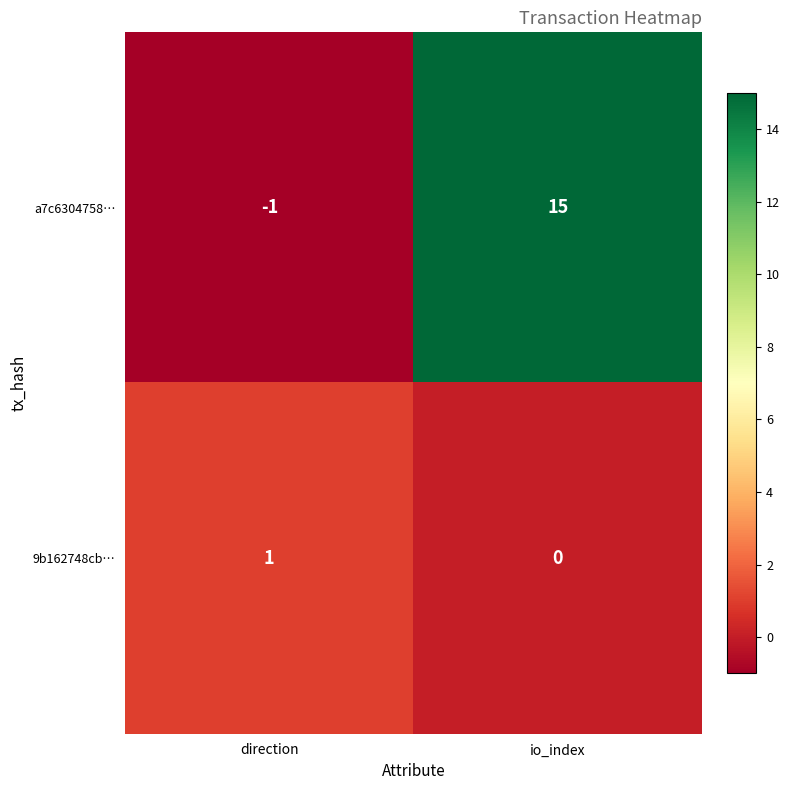

At how many categories does at least one series exceed 9?

1